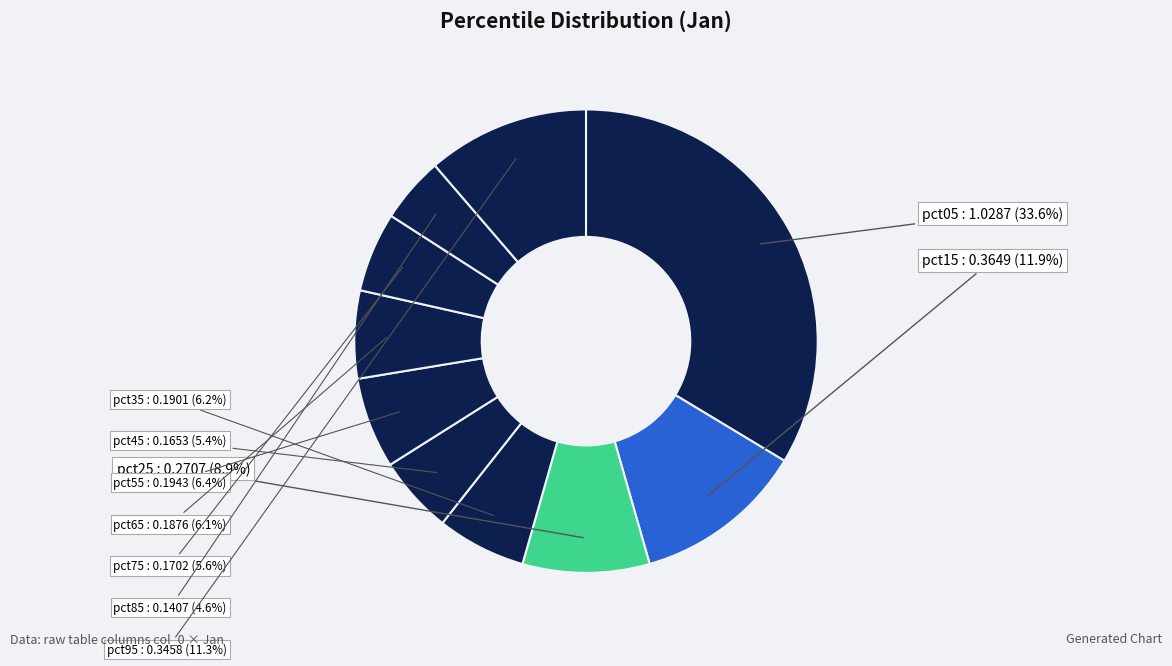

Which slice is the largest?

pct05